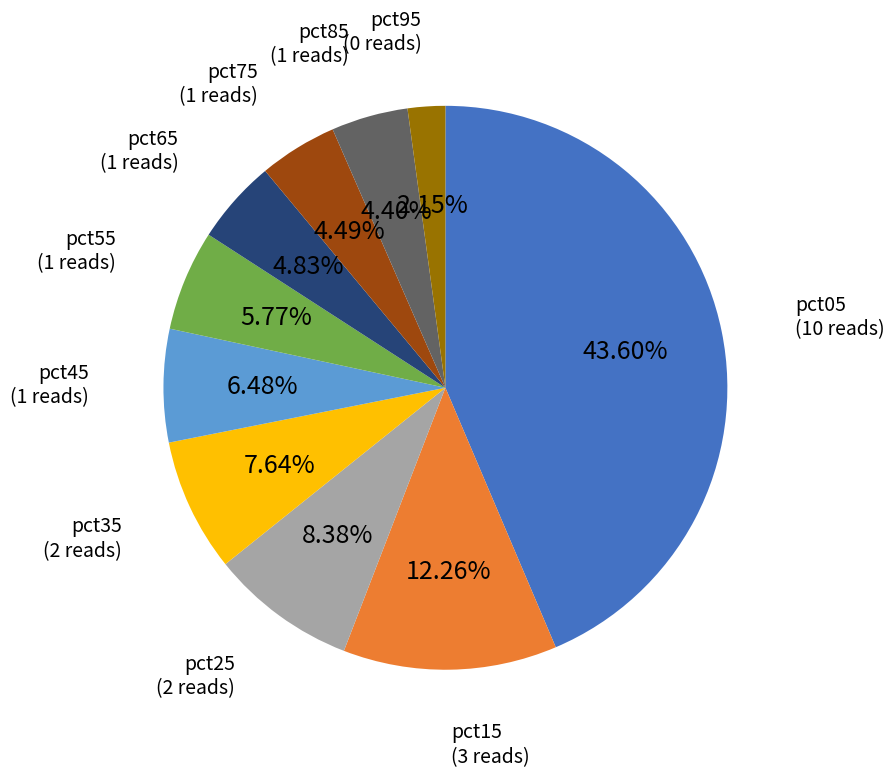

What is the largest slice in the pie chart?

pct05